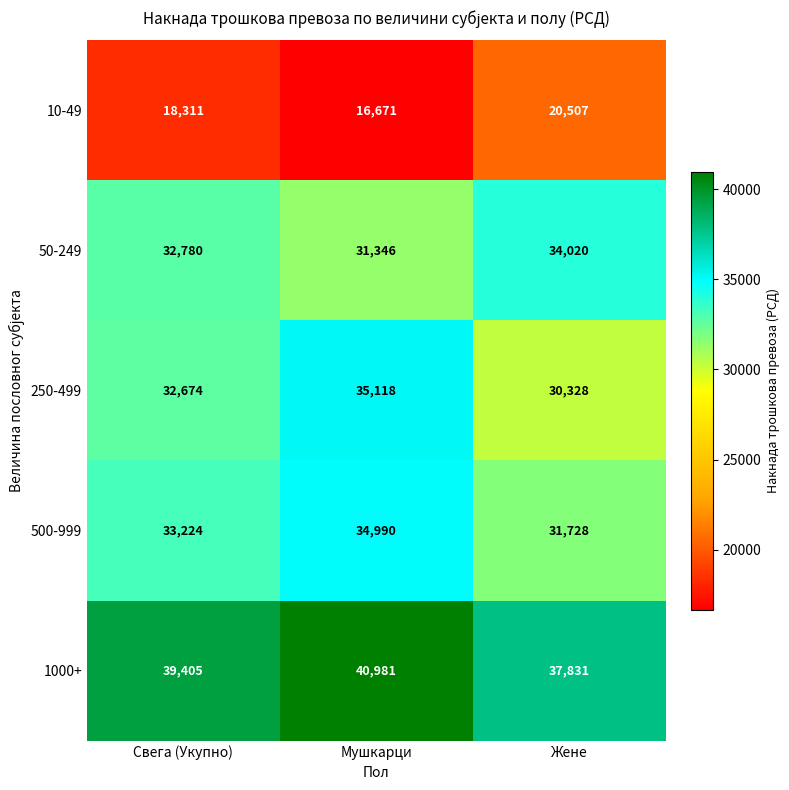

Rank the series by their maximum value, from highest to lowest.

1000+, 250-499, 500-999, 50-249, 10-49